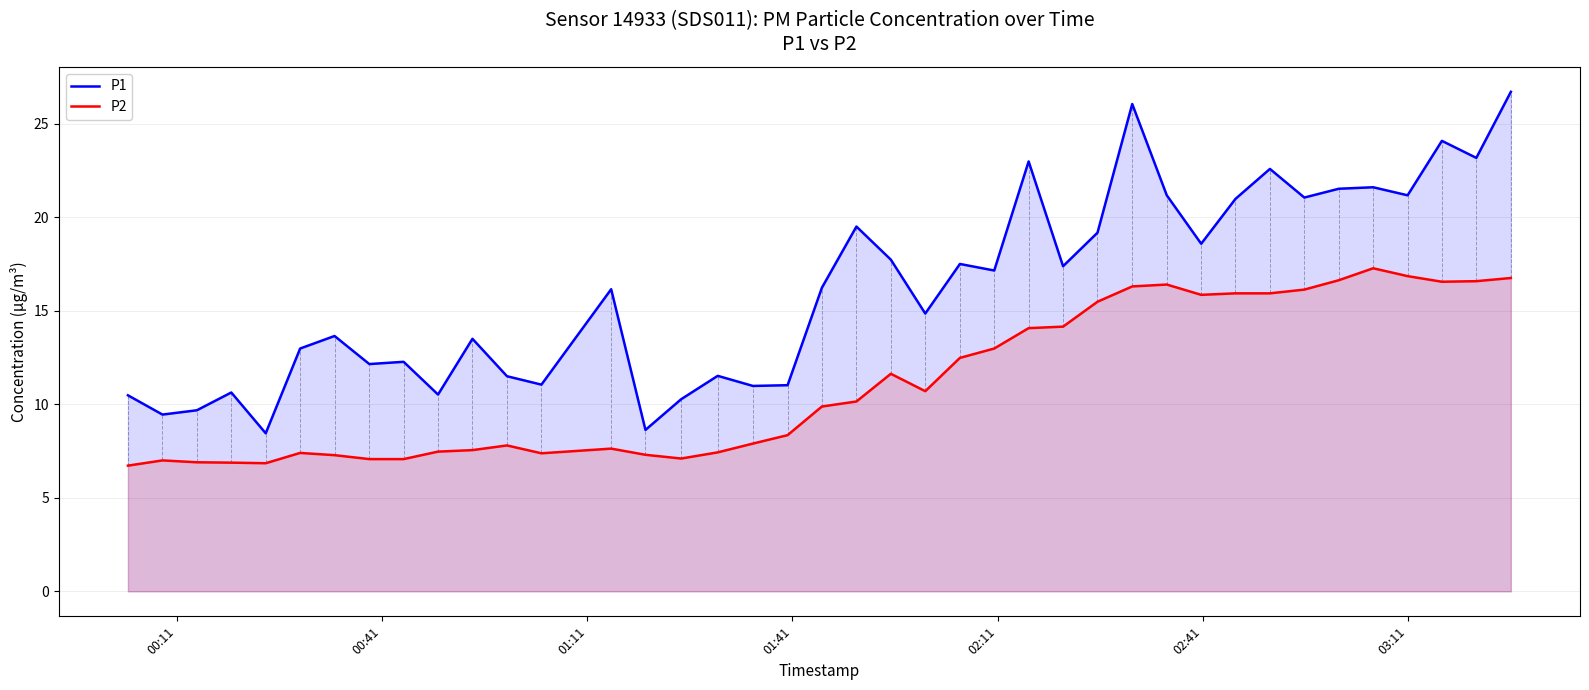

How many lines are shown in the chart?

2